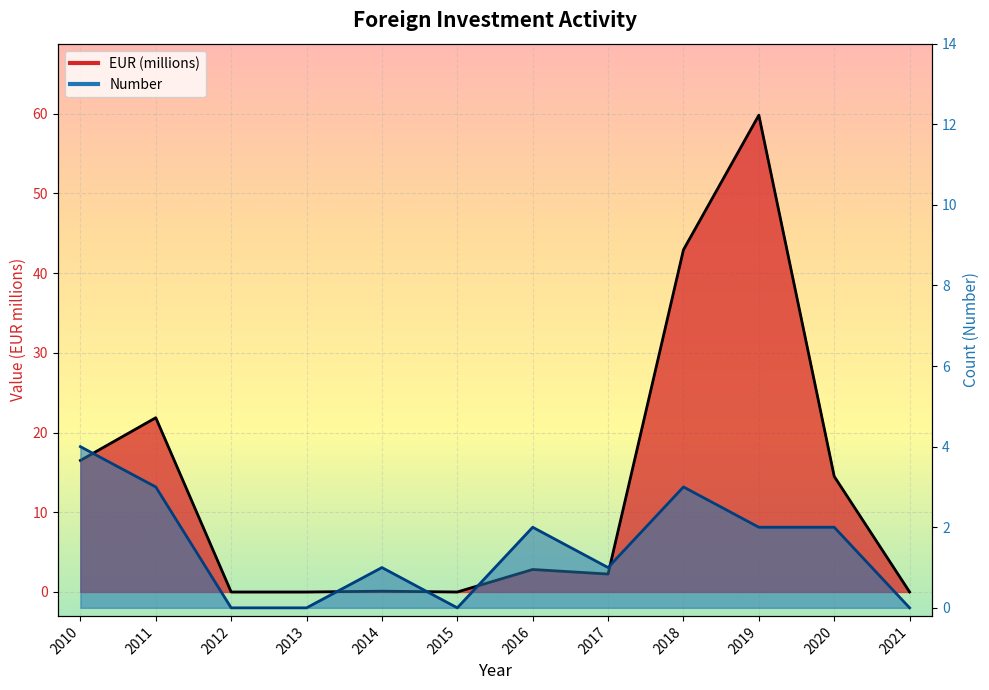

True or false: Number and EUR (millions) intersect in this chart.

False